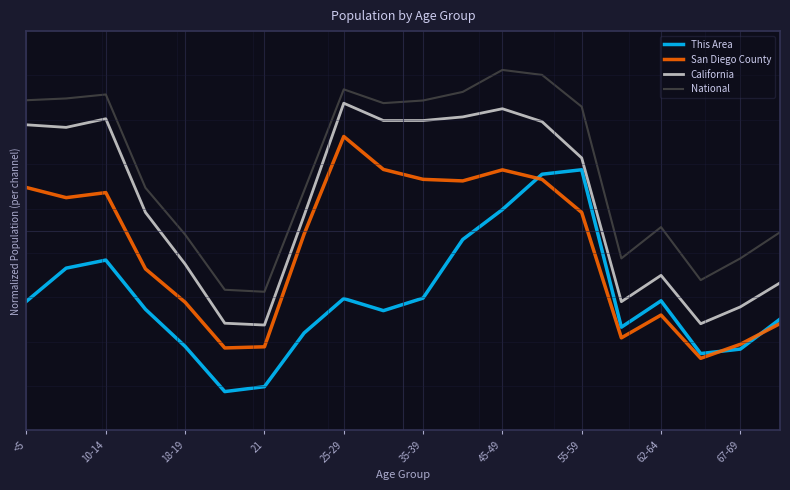

What is the value of the This Area point at the 15th from the left?

0.6